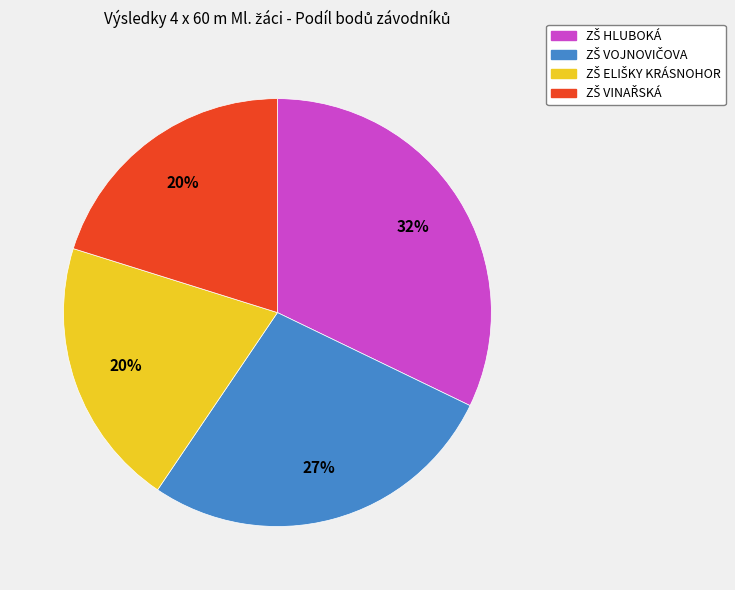

To the nearest percent, what is the average slice percentage?

25%